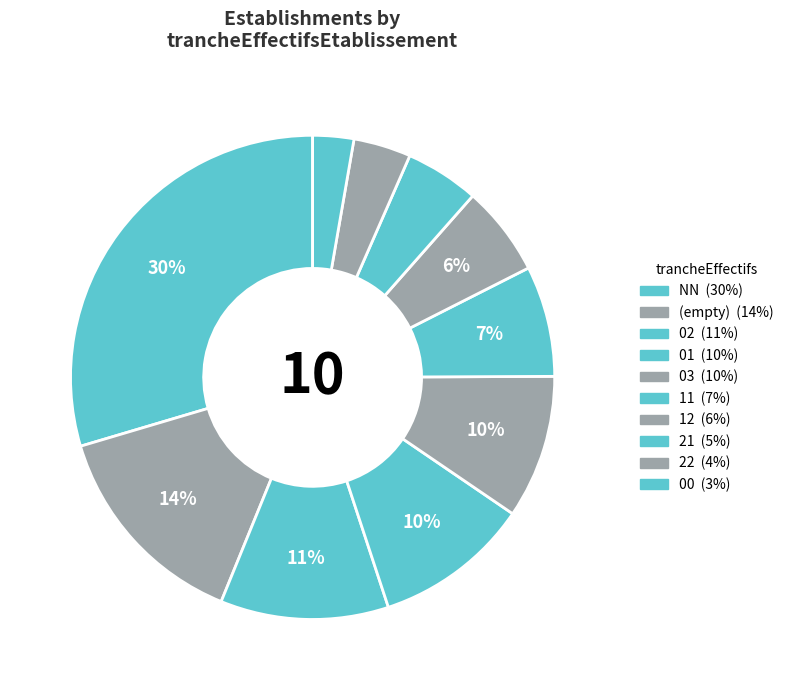

Which category has the smallest portion of the pie?

00